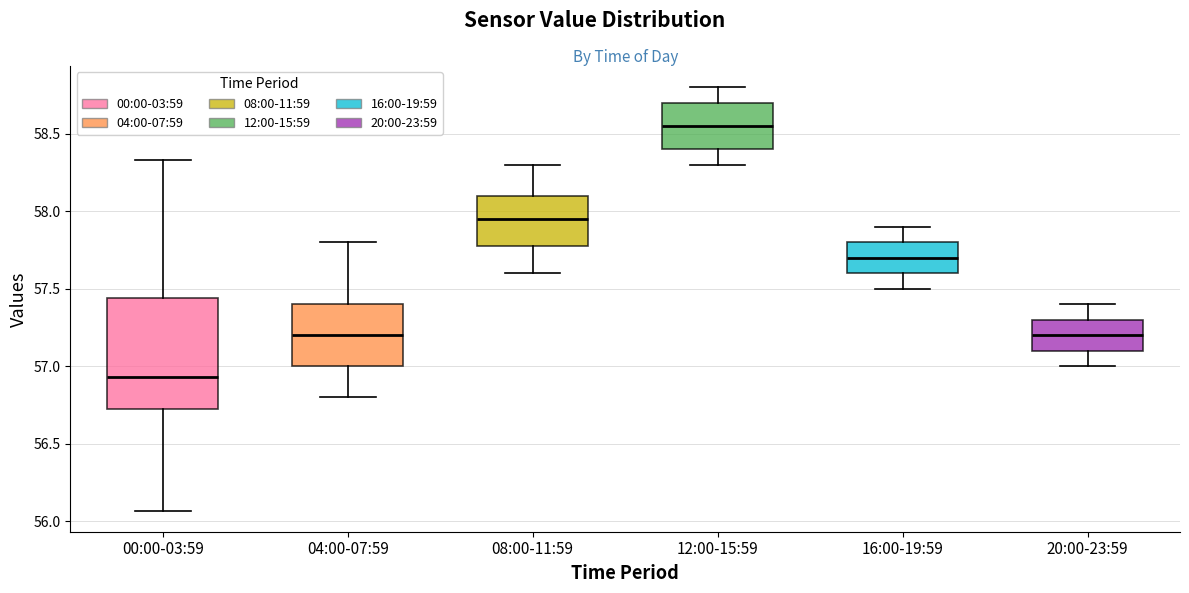

Where does the median line of the box for 00:00-03:59 sit on the y-axis? The values are not printed on the chart, so give them approximately, as read against the axis.

56.95